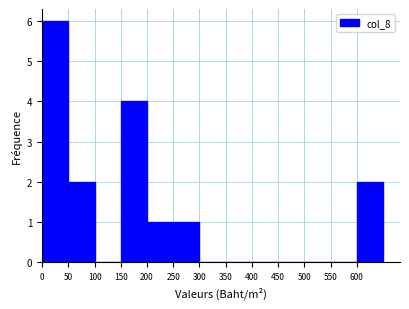

Over which range of the x-axis is the bar tallest?

0 to 50